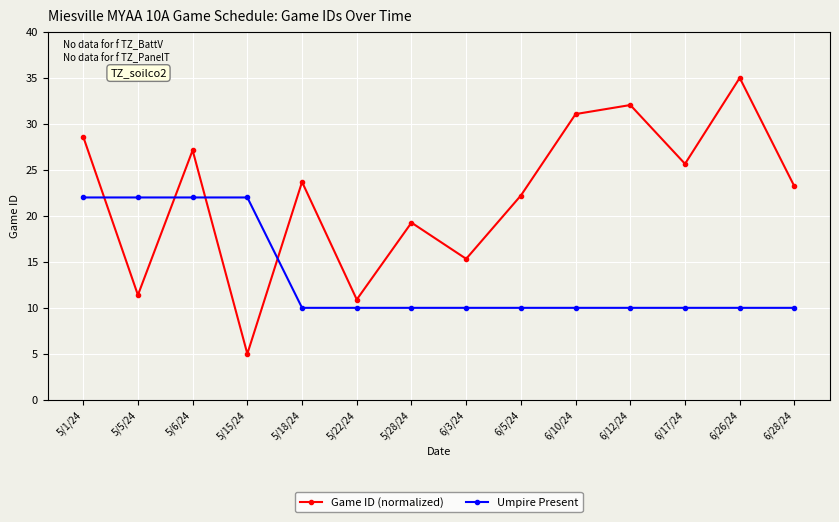

Which label corresponds to the smallest value in the chart?

5/15/24